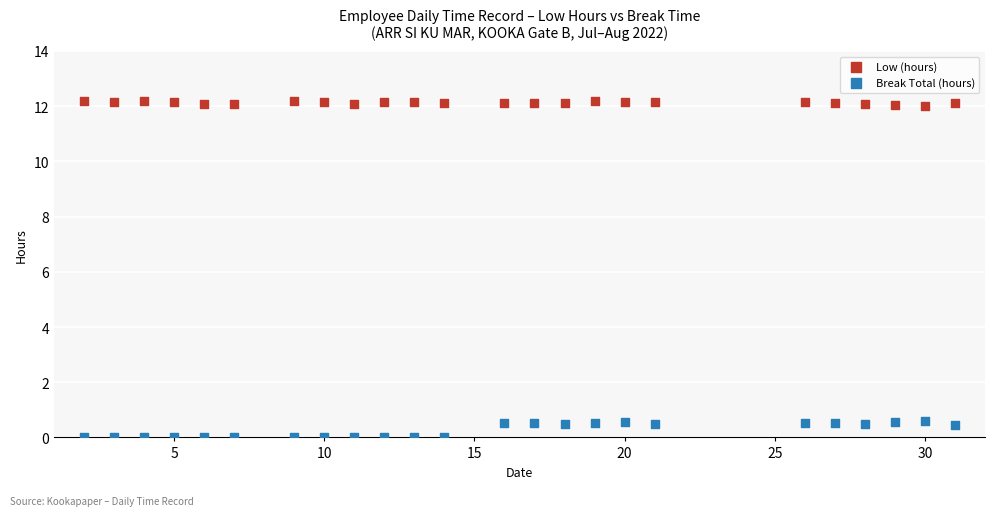

Which series contains the lowest Y value?

Break Total (hours)